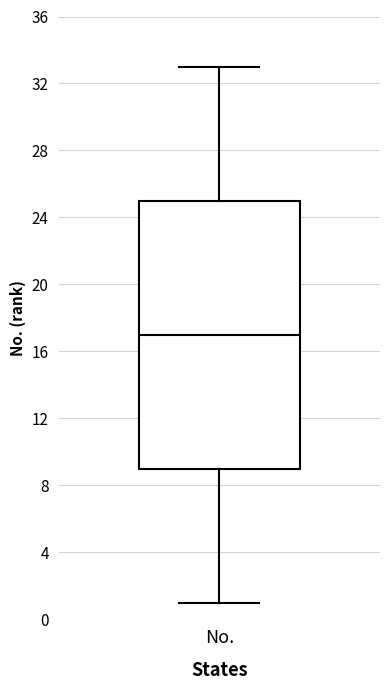

Read this box plot against the y-axis: the position of the median line, the range covered by the box, and the ends of both whiskers. The values are not printed on the chart, so give them approximately, as read against the axis.

median 17, box 9 to 25, whiskers 1 to 33